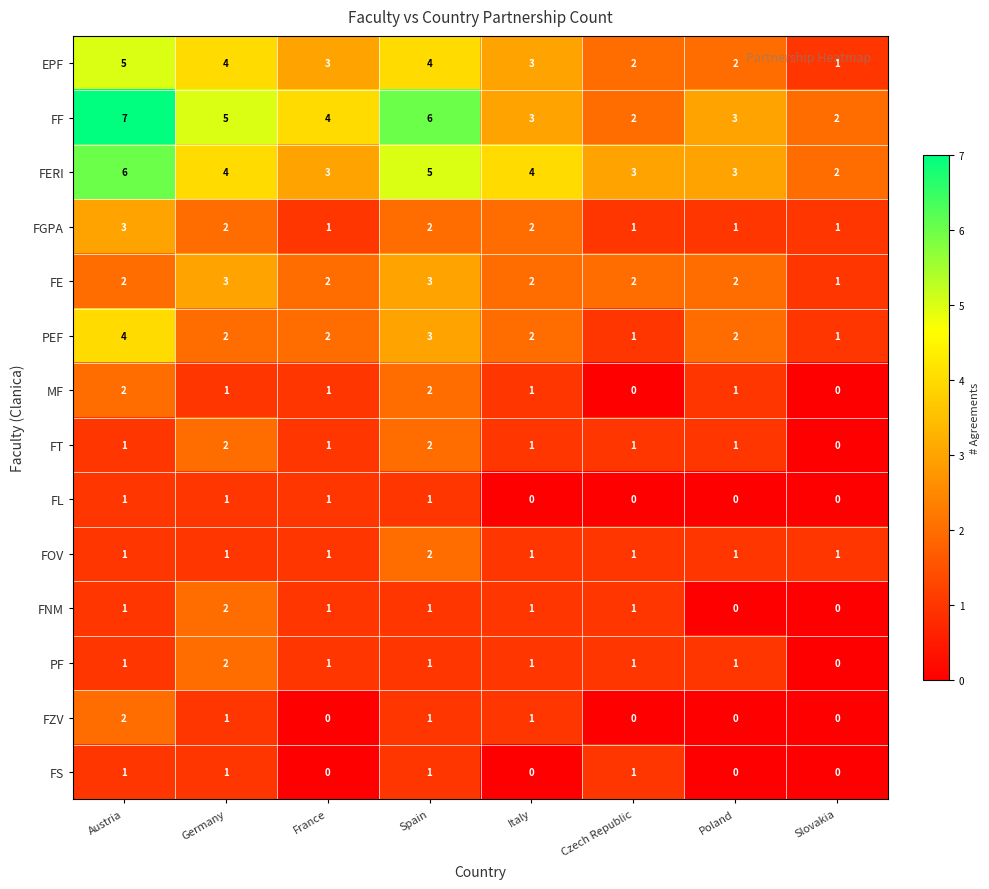

Which series has the widest spread of values?

FF